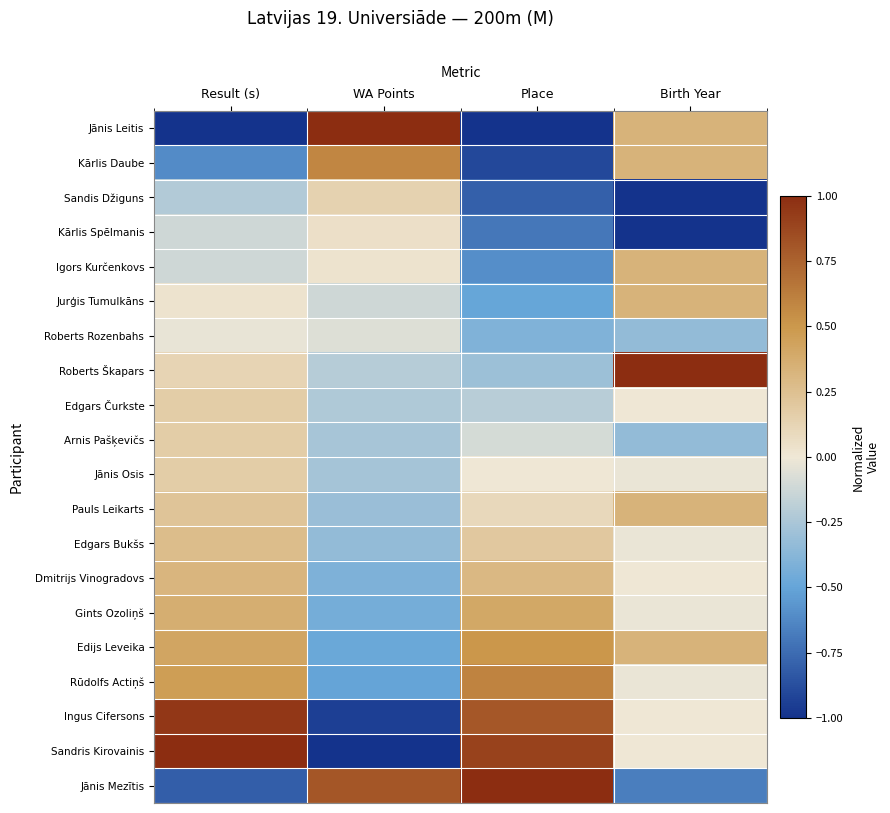

What is the minimum value shown in the chart?

-1.0